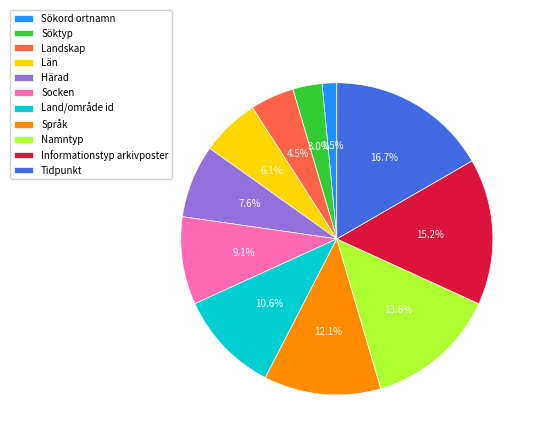

Which slice is the smallest?

Sökord ortnamn